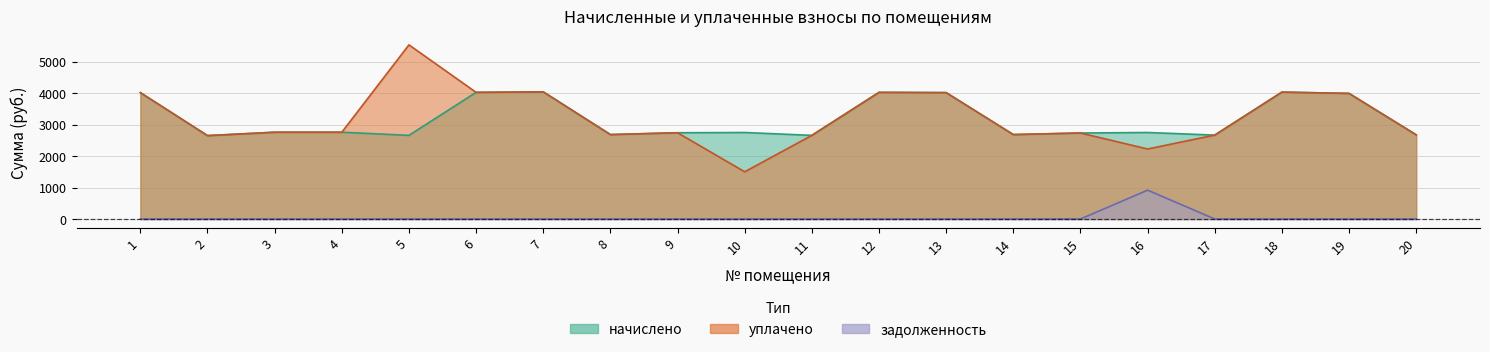

What is the value of the начислено point at the 1st from the left?

4015.8